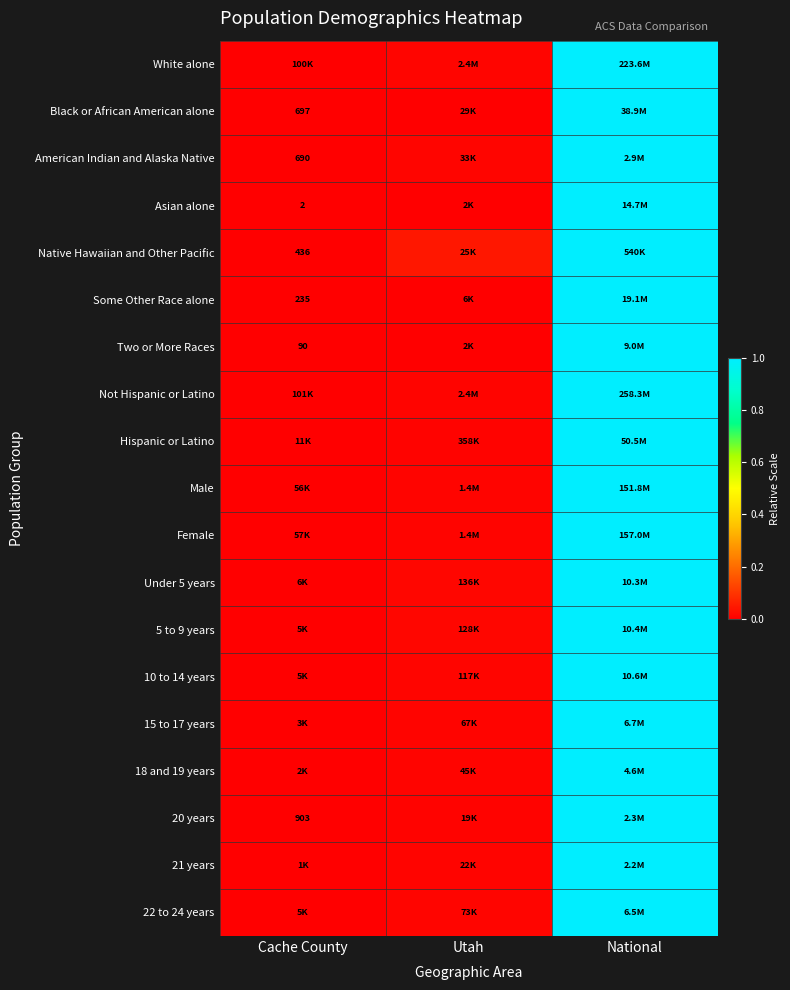

What is the maximum value for Not Hispanic or Latino?

1.0